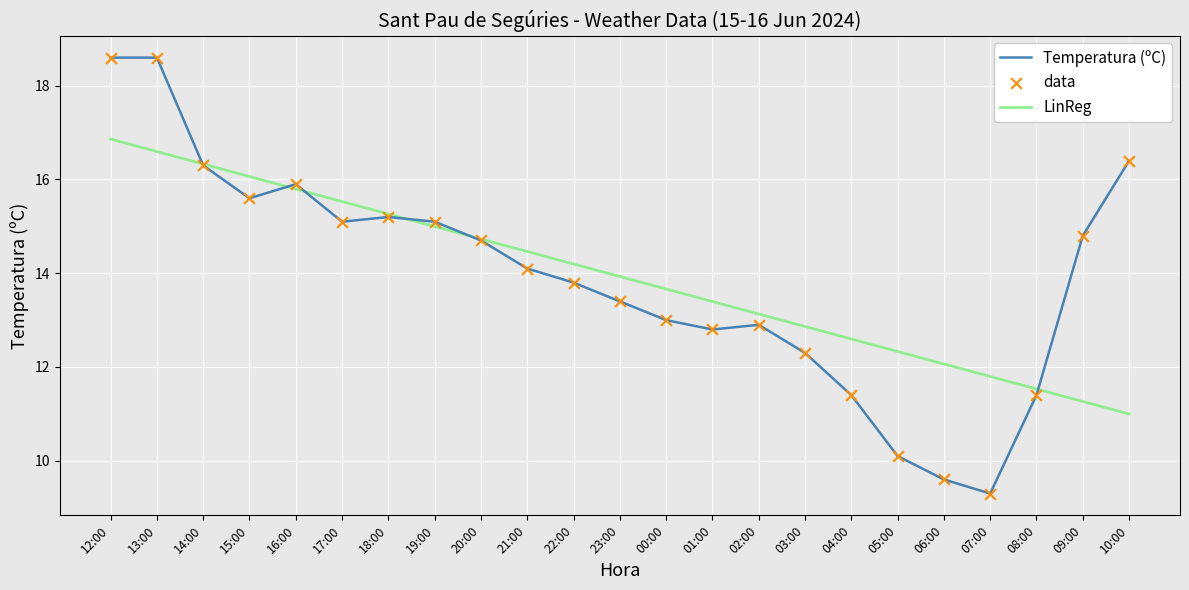

What is the total value across all series at 12:00?

35.5